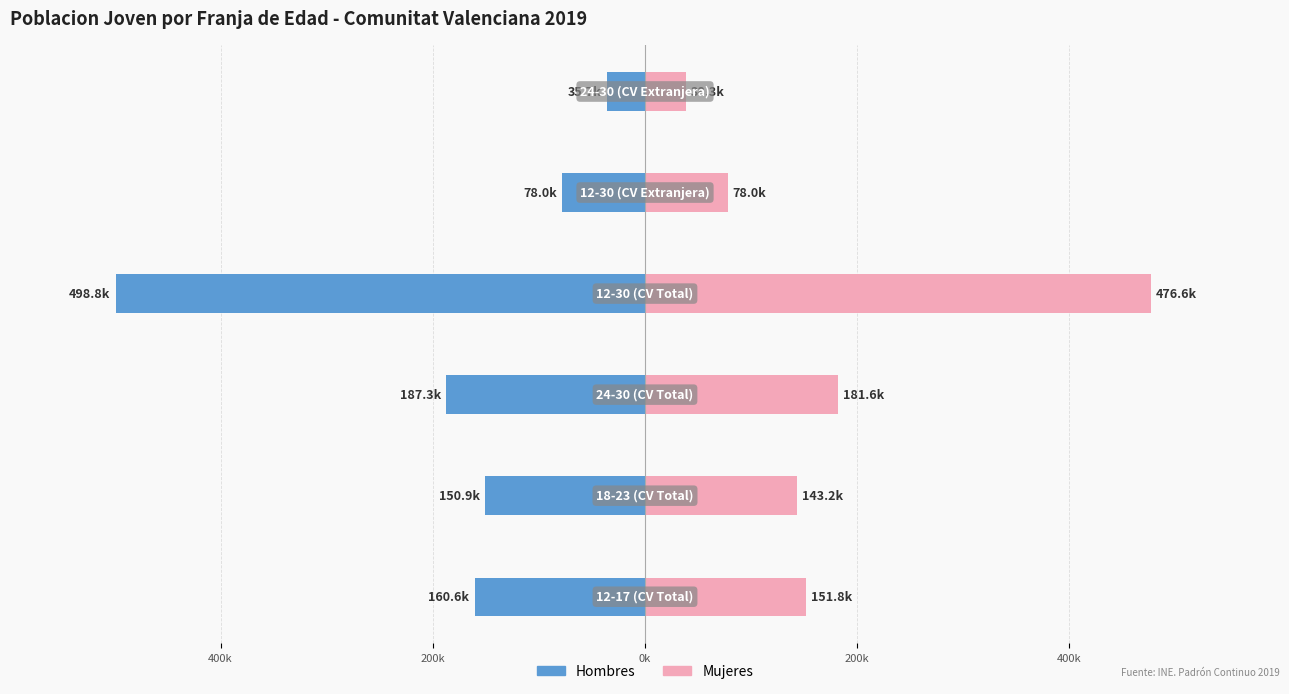

At how many categories does at least one series exceed -18945?

6